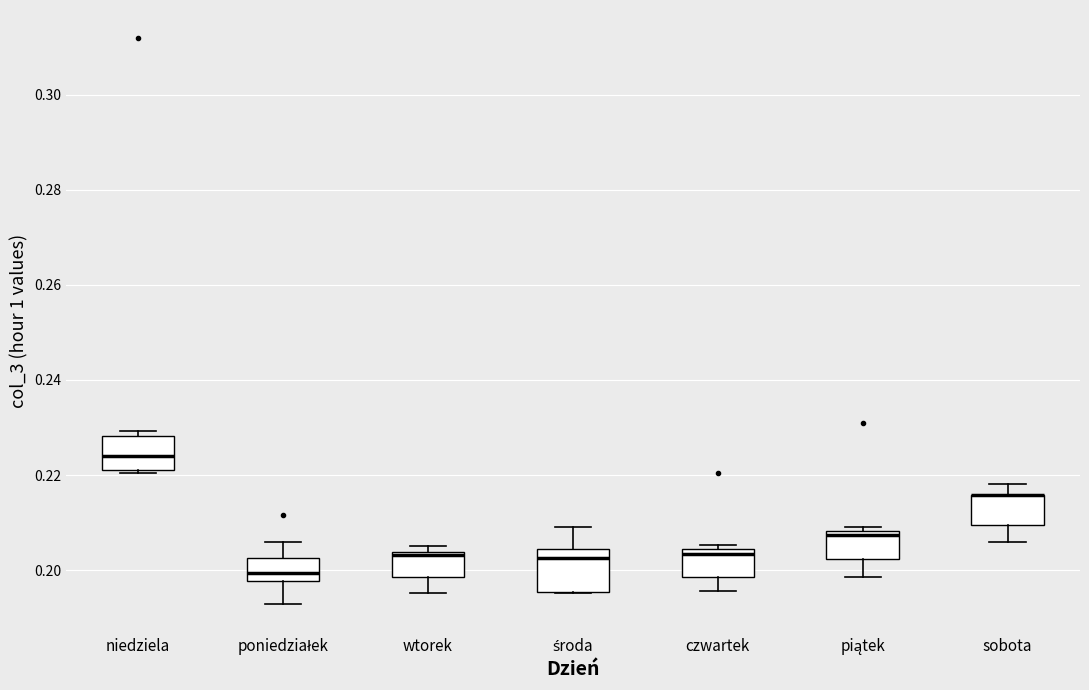

Where does the upper whisker of the box for środa end on the y-axis? The values are not printed on the chart, so give them approximately, as read against the axis.

0.210